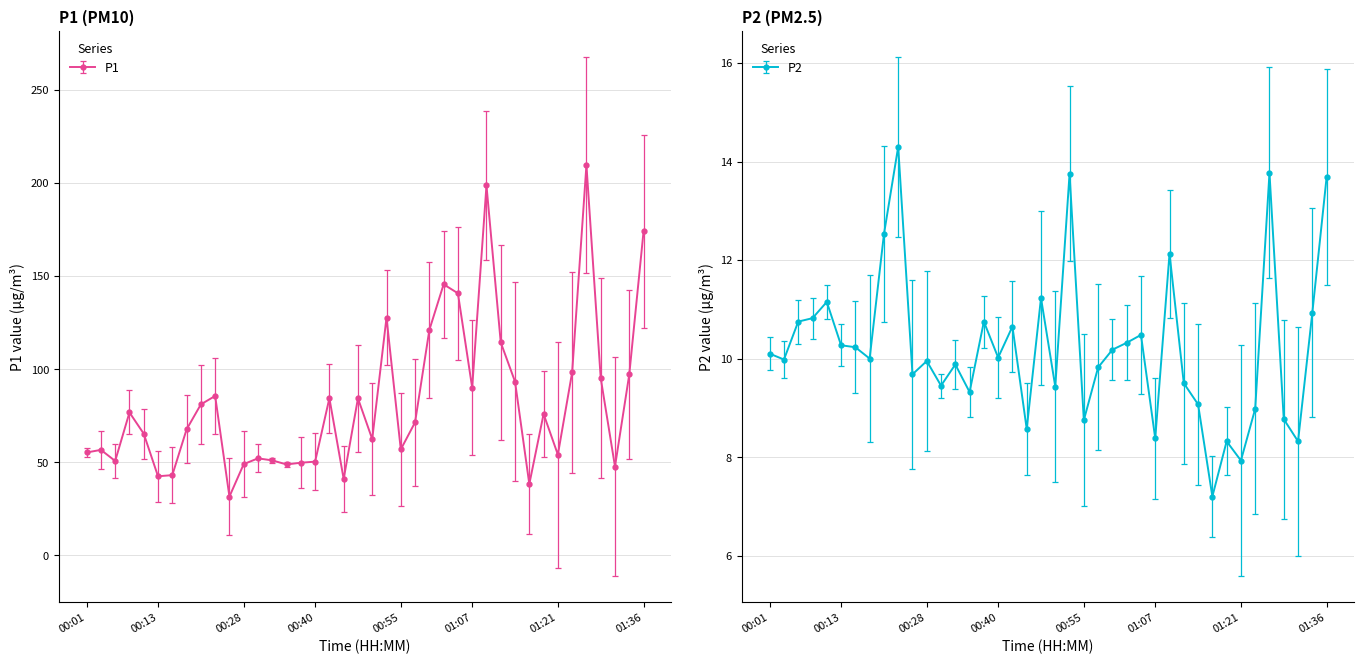

What is the maximum value shown in the chart?

209.6